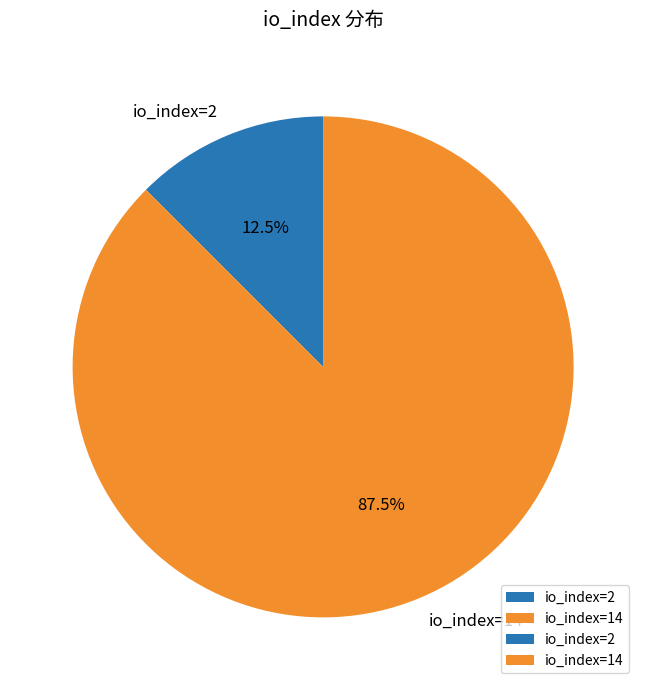

Which has a higher value, io_index=14 or io_index=2?

io_index=14